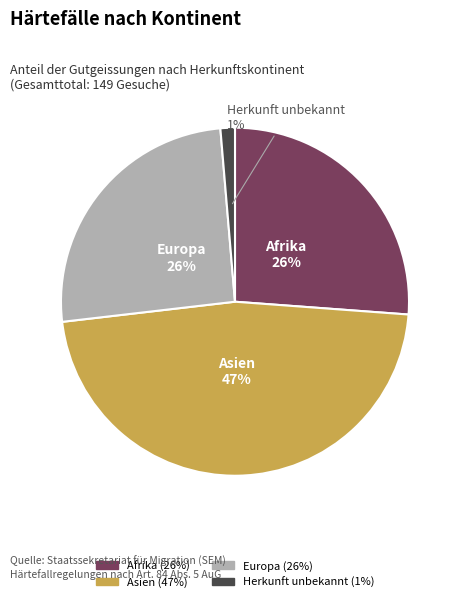

Is there any slice that represents more than half of the pie?

No